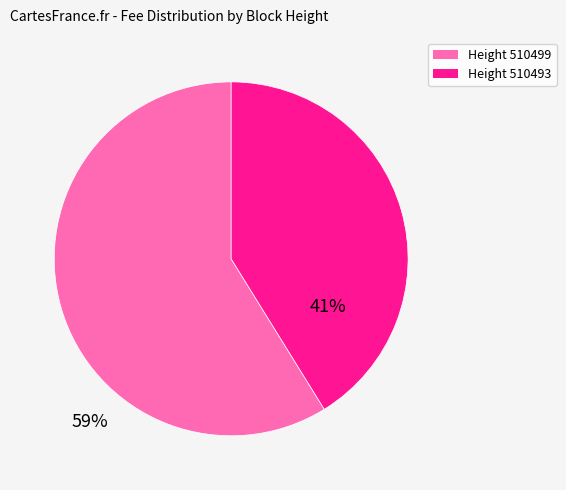

Does any single category account for the majority?

Yes